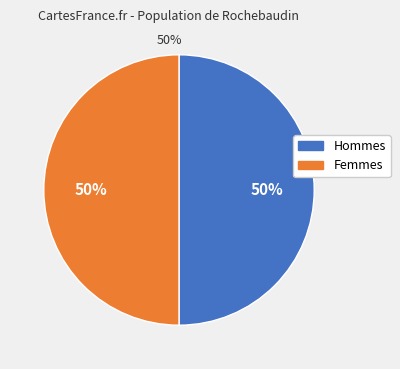

To the nearest percent, what is the average slice percentage?

50%